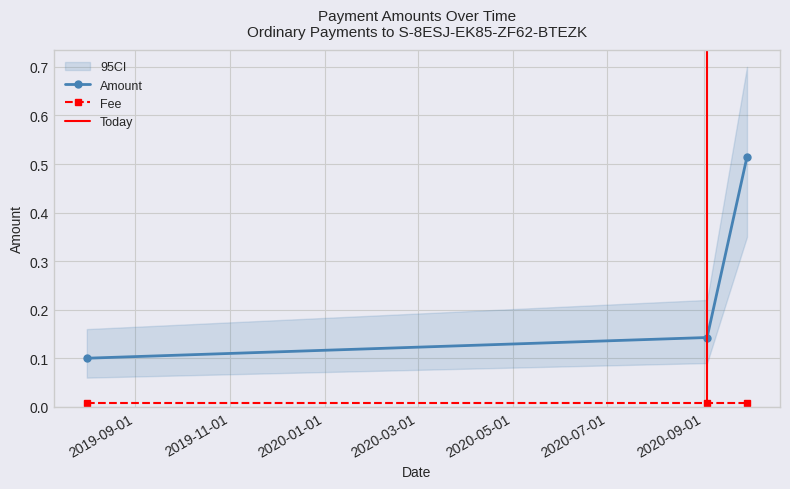

What is the value of the 1st point from the left?

0.1